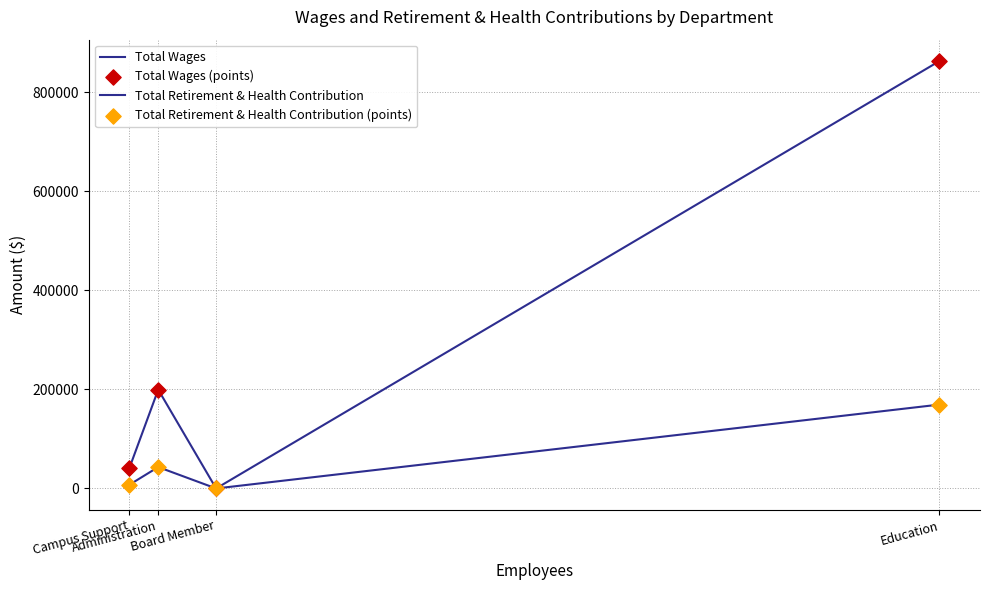

At which category is the sum across all series the highest?

Education